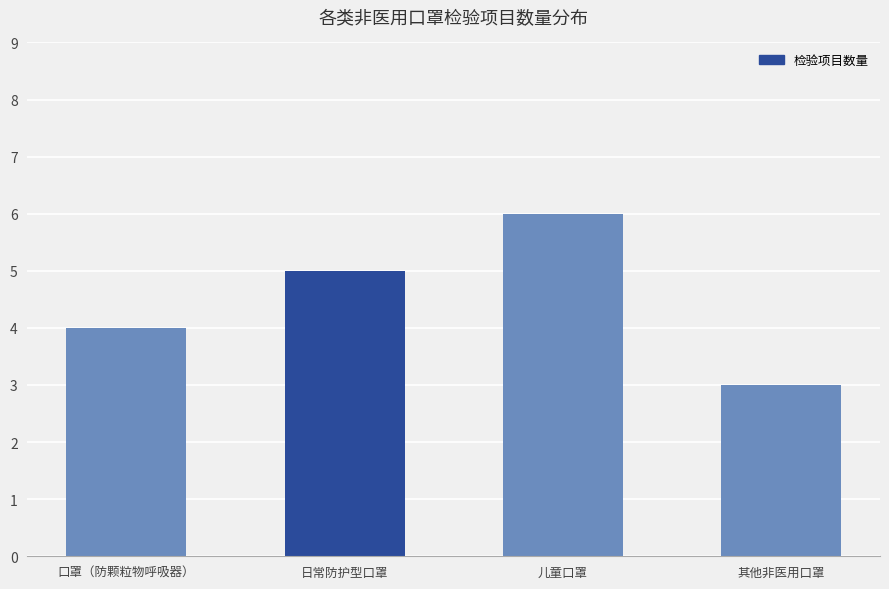

How many values are between 4 and 6?

3